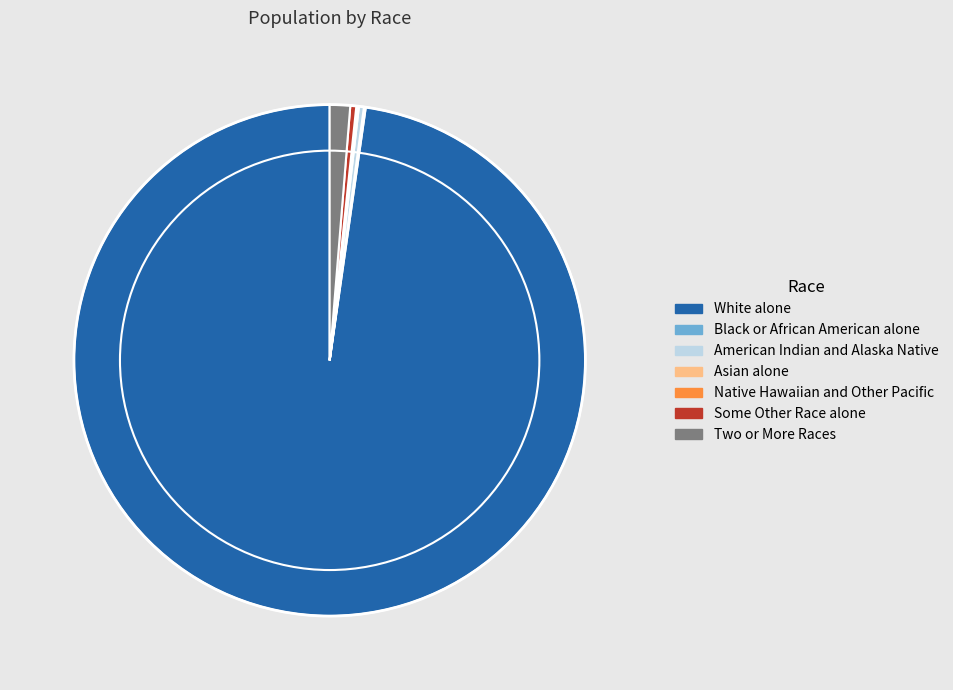

True or false: Two or More Races accounts for 1% of the total.

True